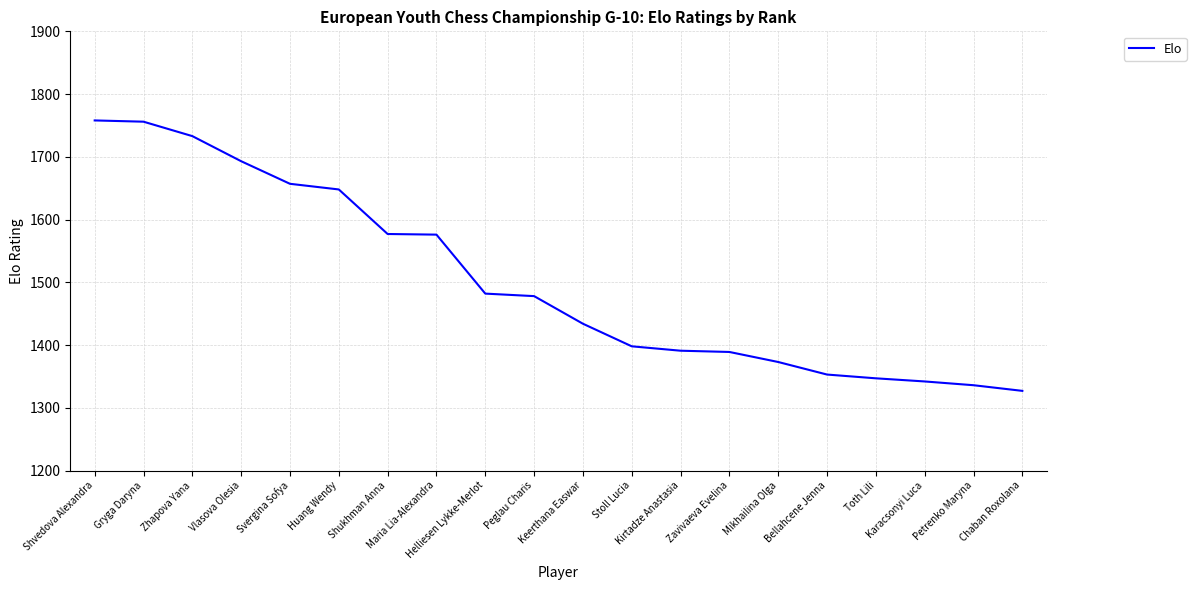

What is the minimum value shown in the chart?

1327